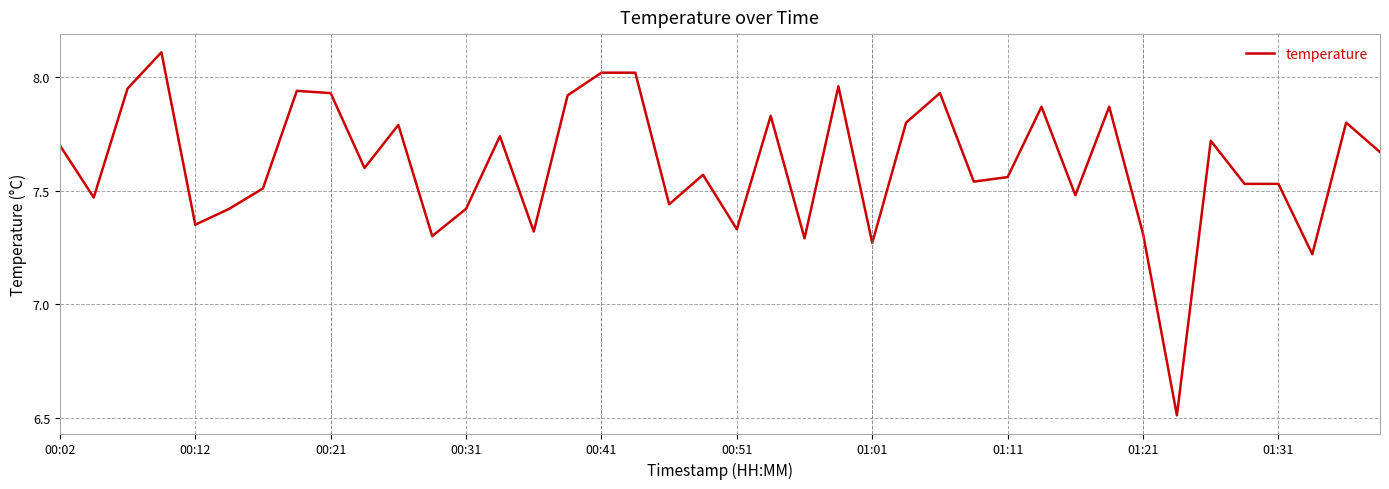

True or false: the data has more than 0 interior local peaks.

True